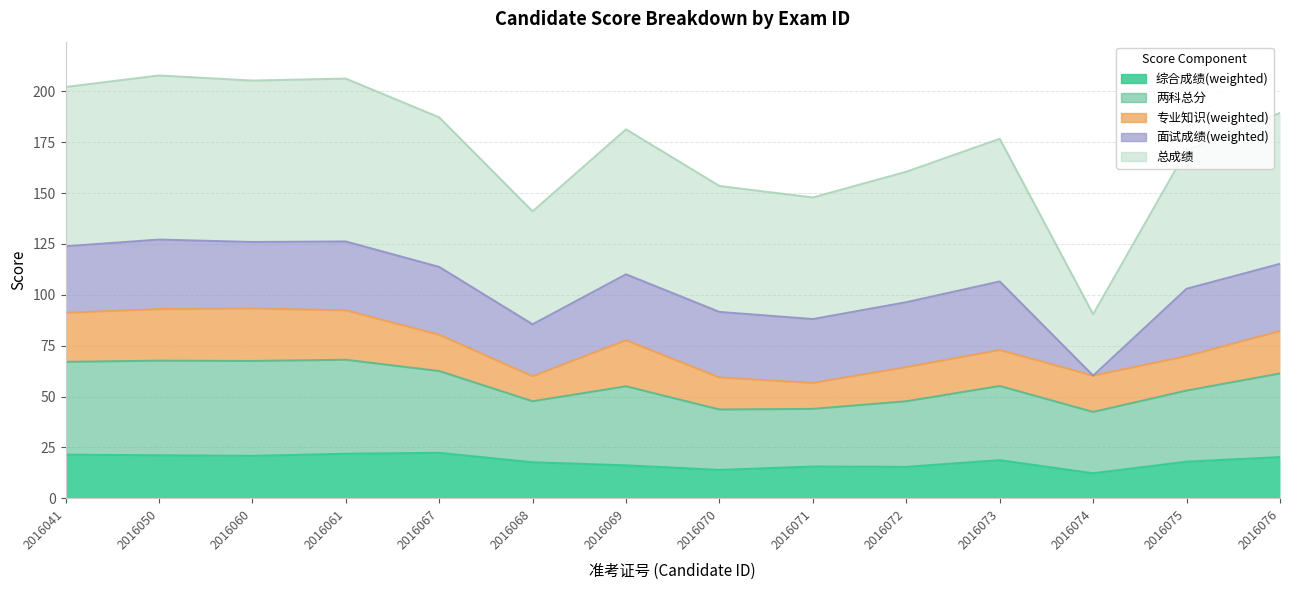

At which category is the sum across all series the highest?

2016050